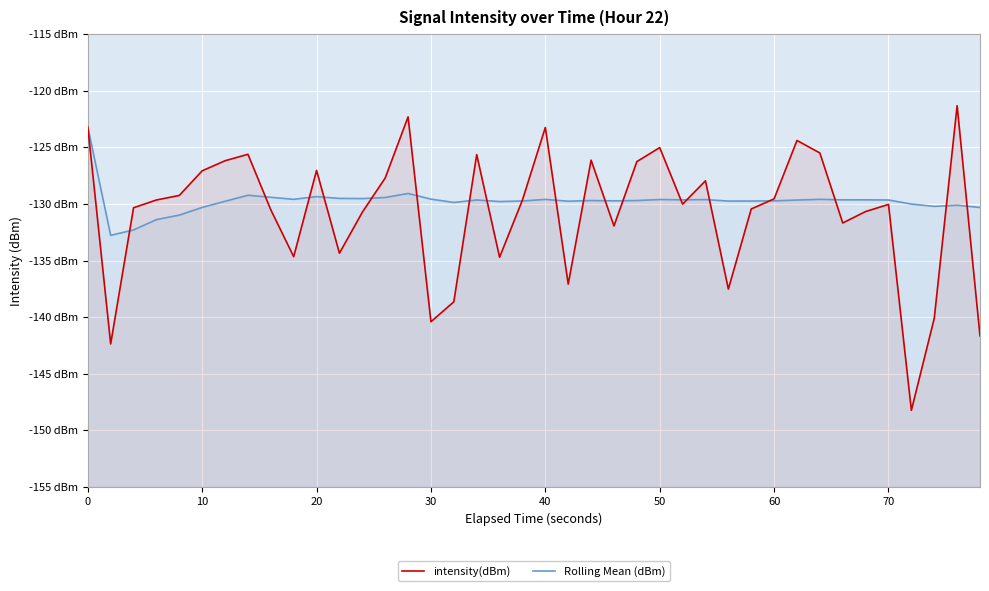

What is the average value of the intensity(dBm) series?

-130.7